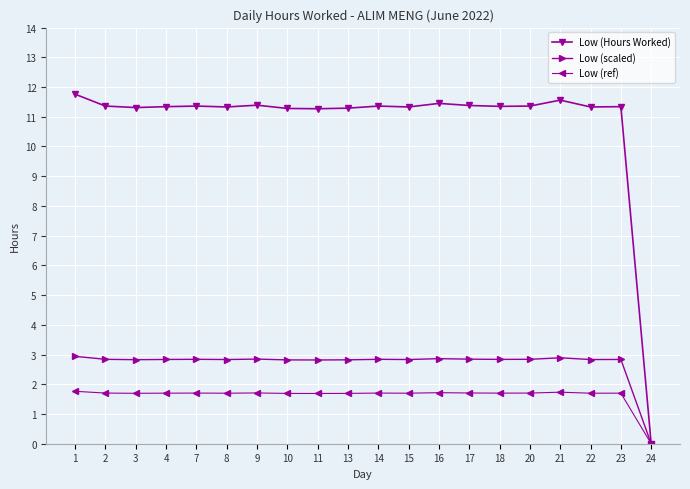

What is the total value across all series at 7?

15.9